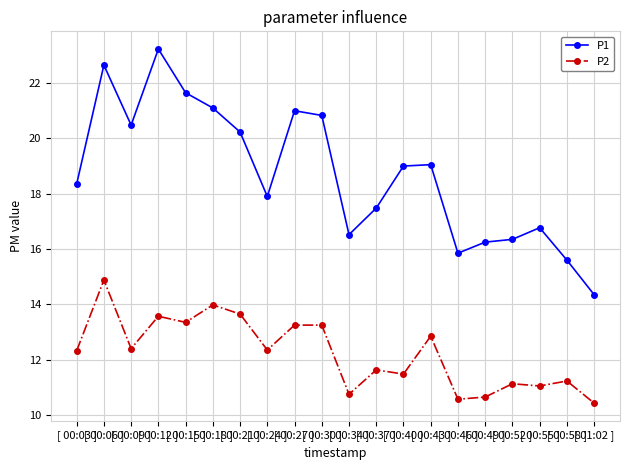

Which series has the widest spread of values?

P1